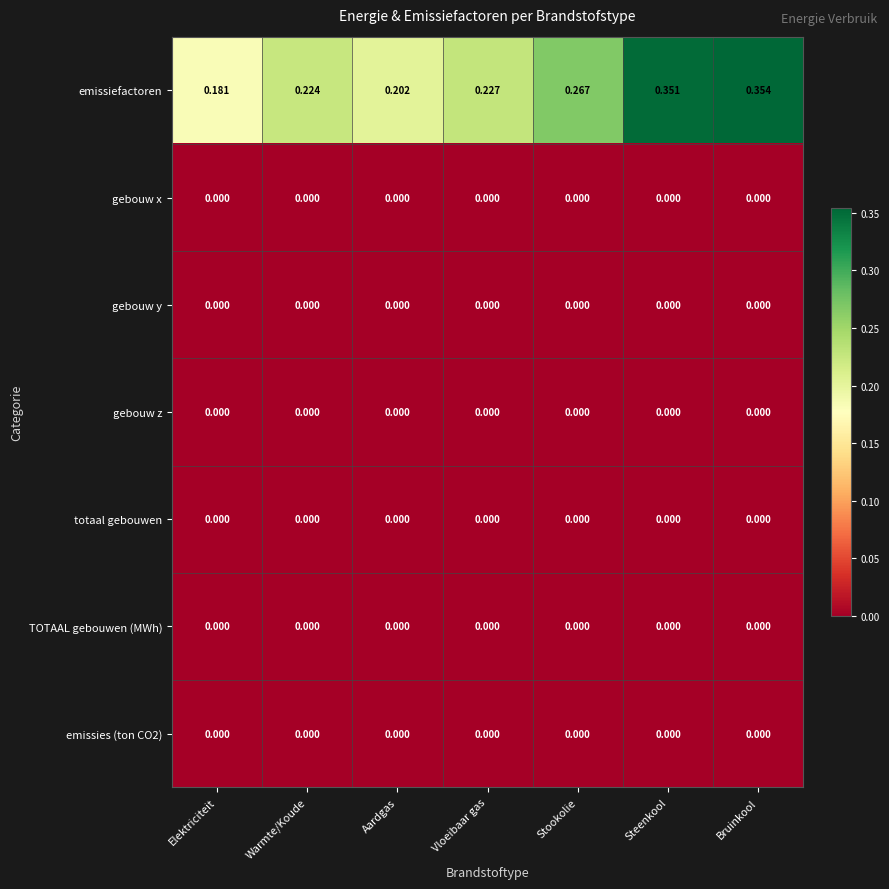

Which series has the largest range (max minus min)?

emissiefactoren